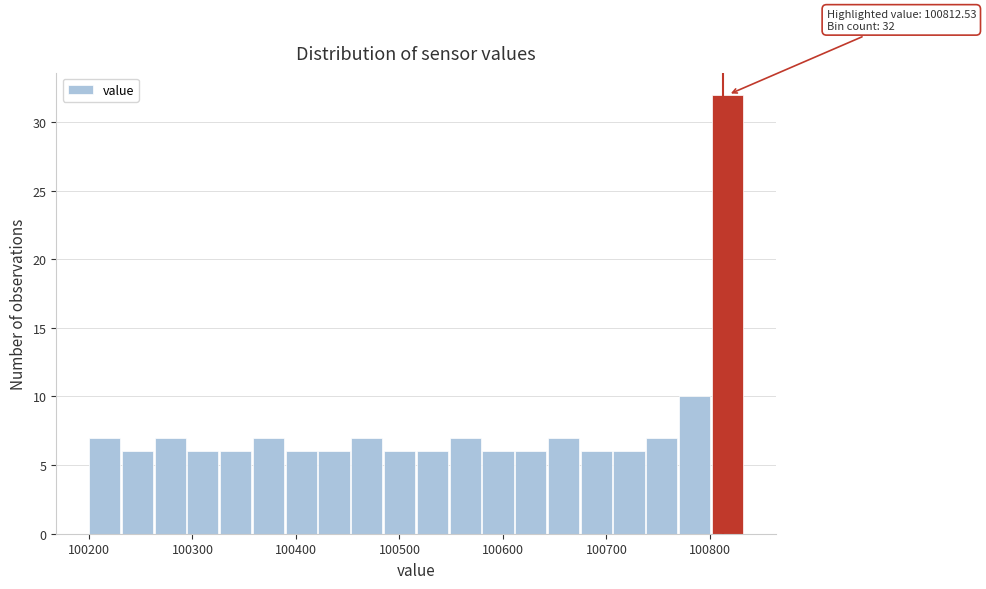

Read against the x-axis, roughly where is the centre of the tallest bar?

100820